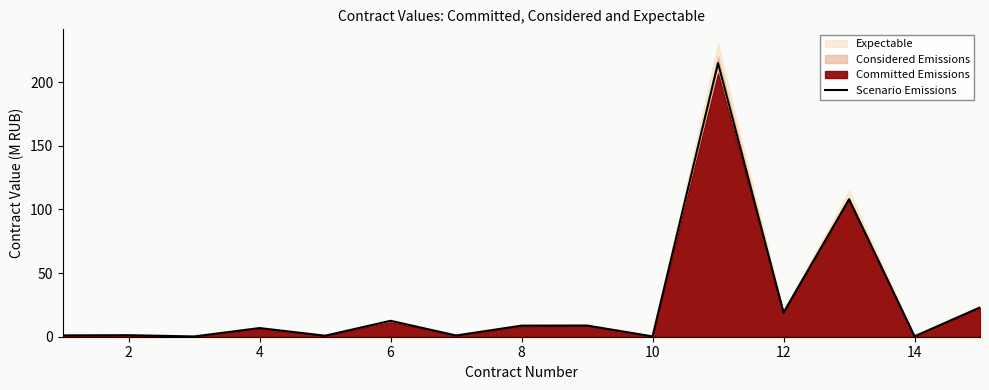

What is the highest value of the Scenario Emissions series?

215.0